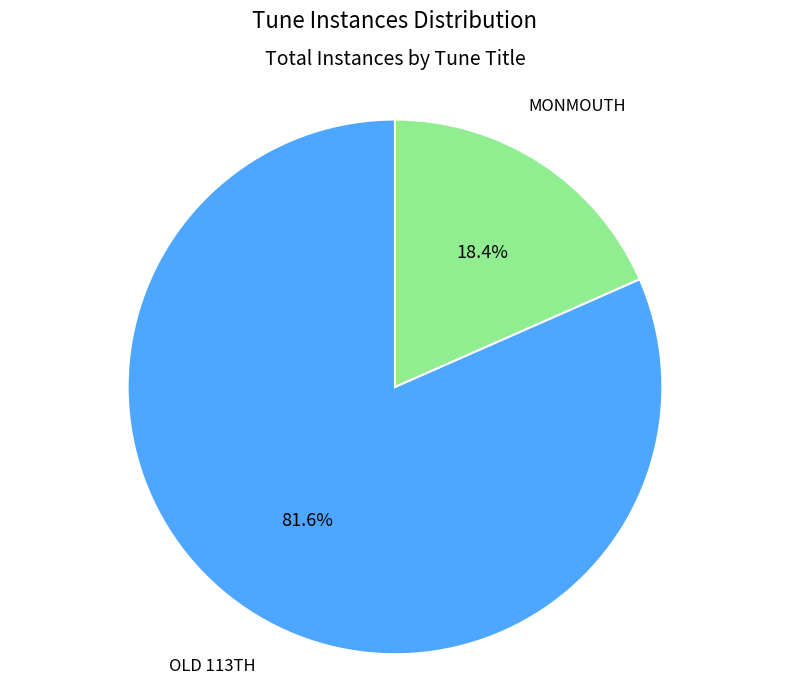

Does any single category account for the majority?

Yes